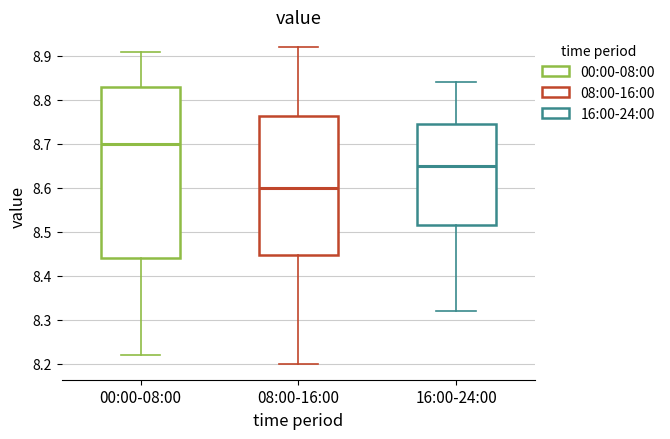

Where is the lower edge of the box for 08:00-16:00 on the y-axis? The values are not printed on the chart, so give them approximately, as read against the axis.

8.45